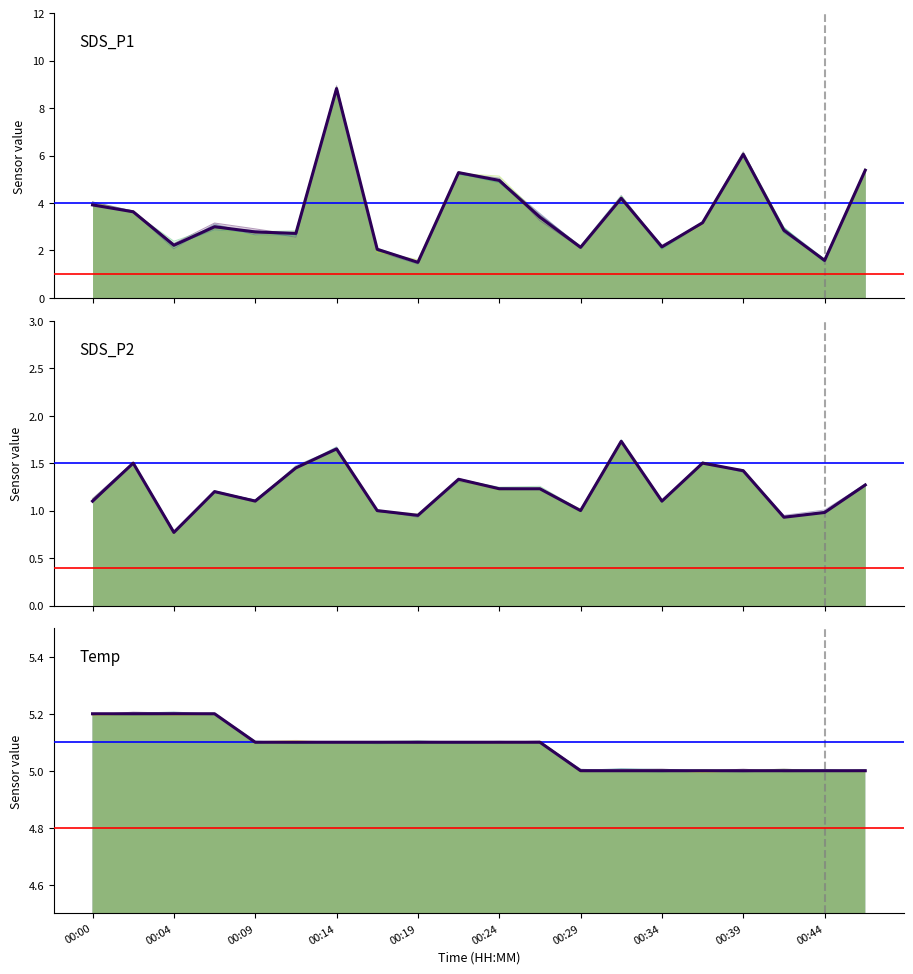

Is the value of SDS_P1 at 00:04 greater than the value of Temp at 17?

No